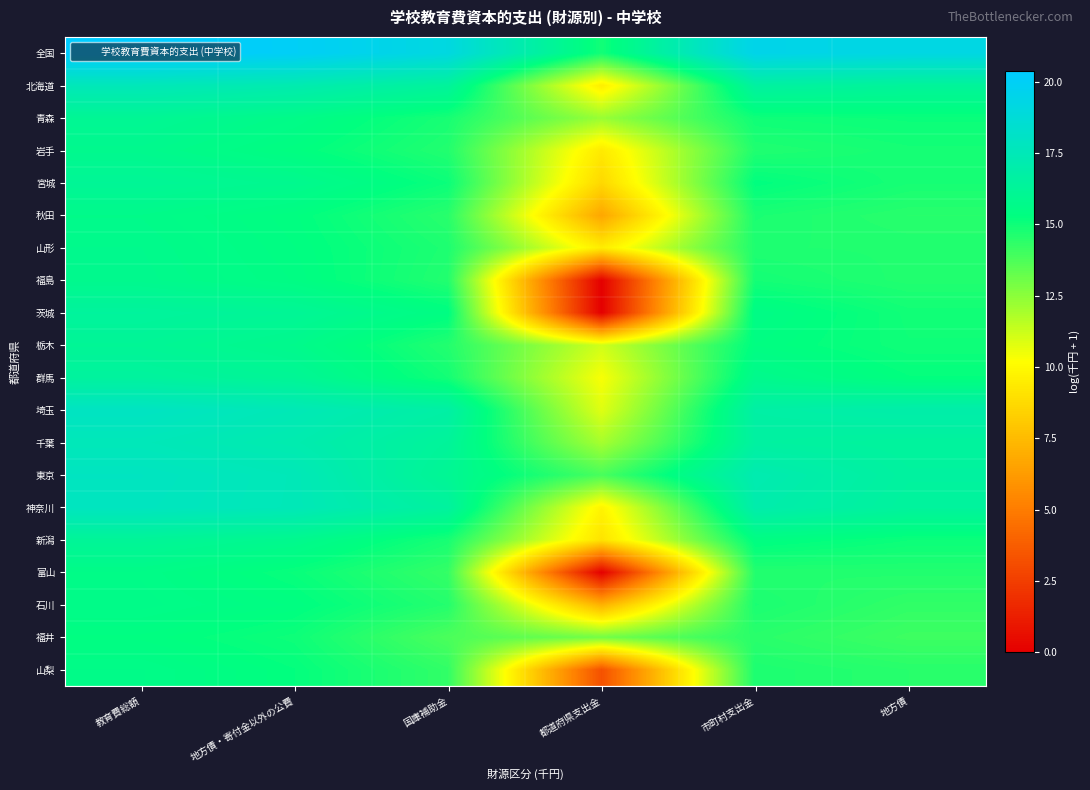

What is the total value across all series at 都道府県支出金?

171.0